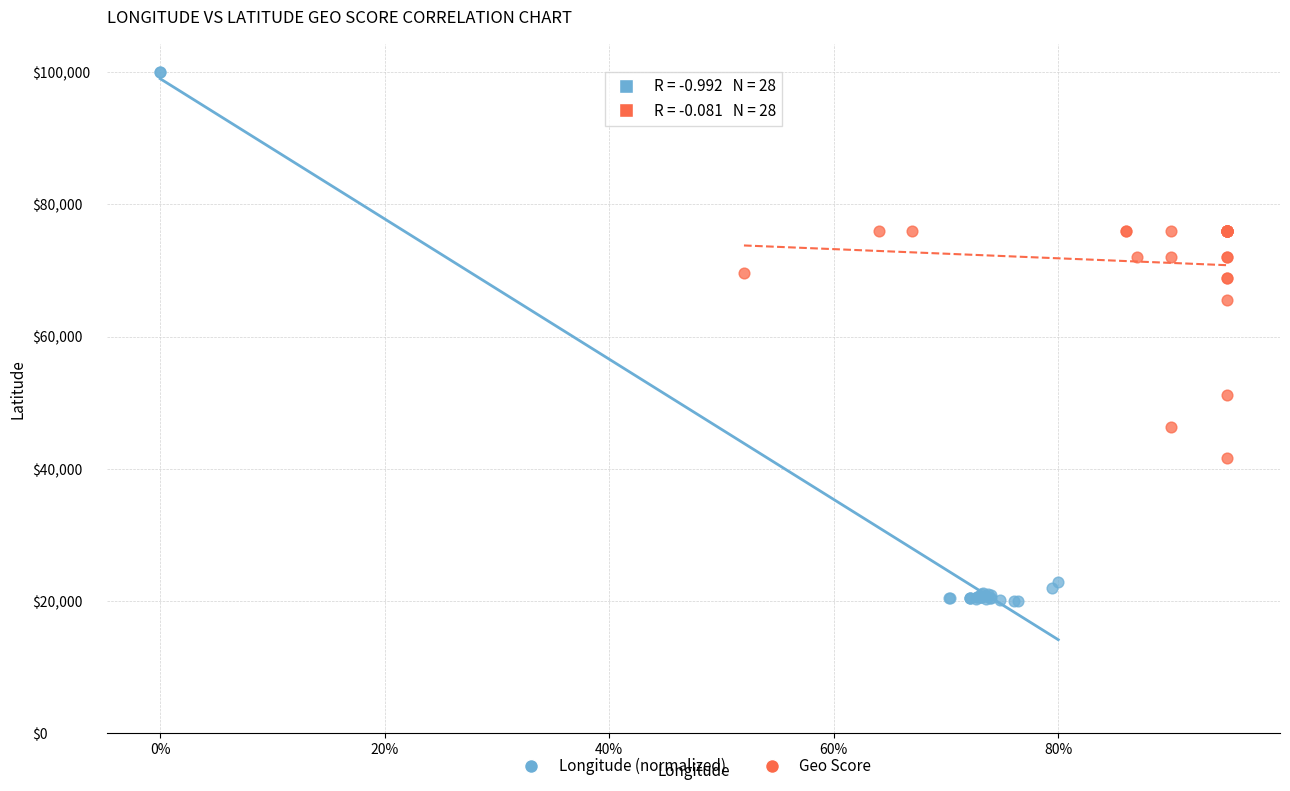

Which series has the largest Y range (max minus min)?

Longitude (normalized)